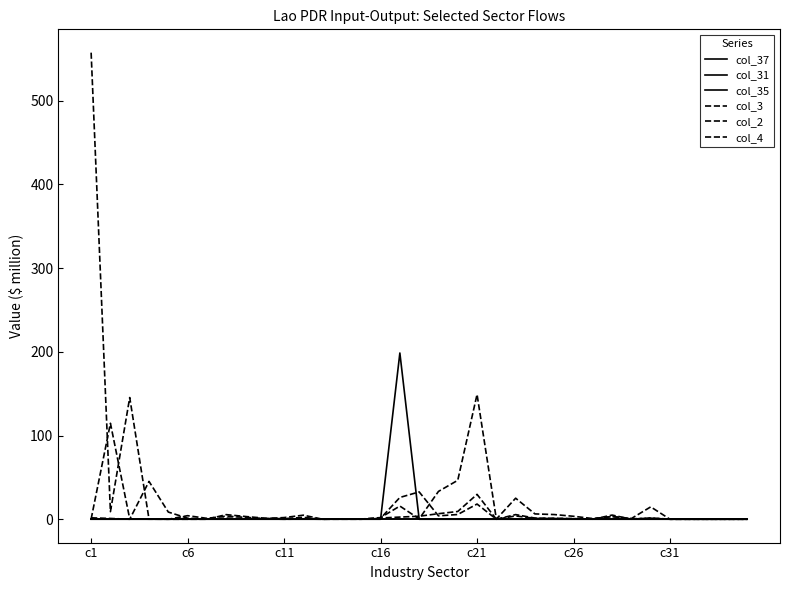

At which category does the chart reach its minimum across all series?

c1